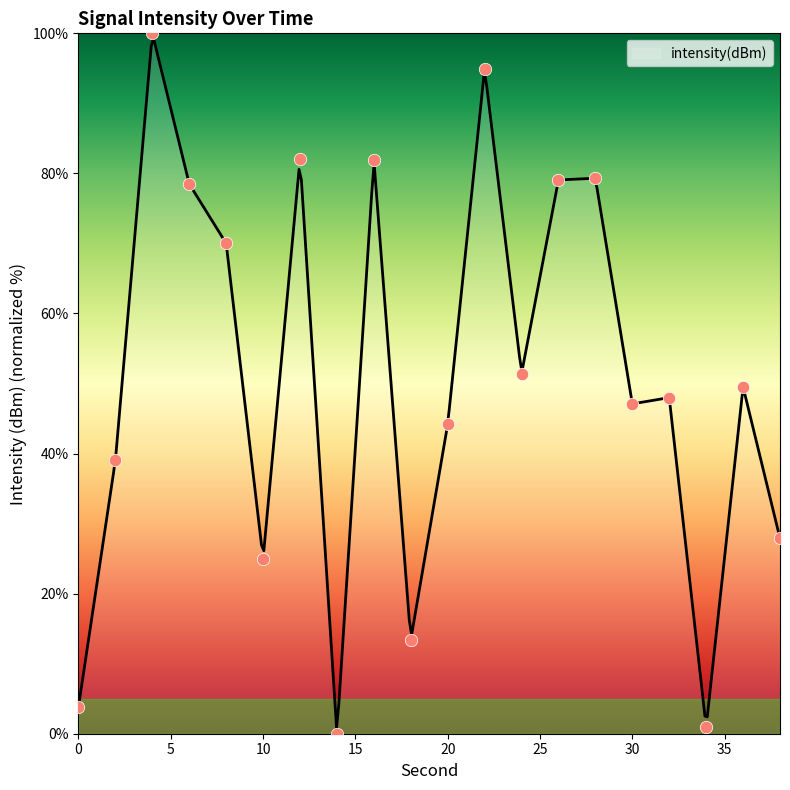

What is the ratio of the value at 4 to the value at 6?

1.3